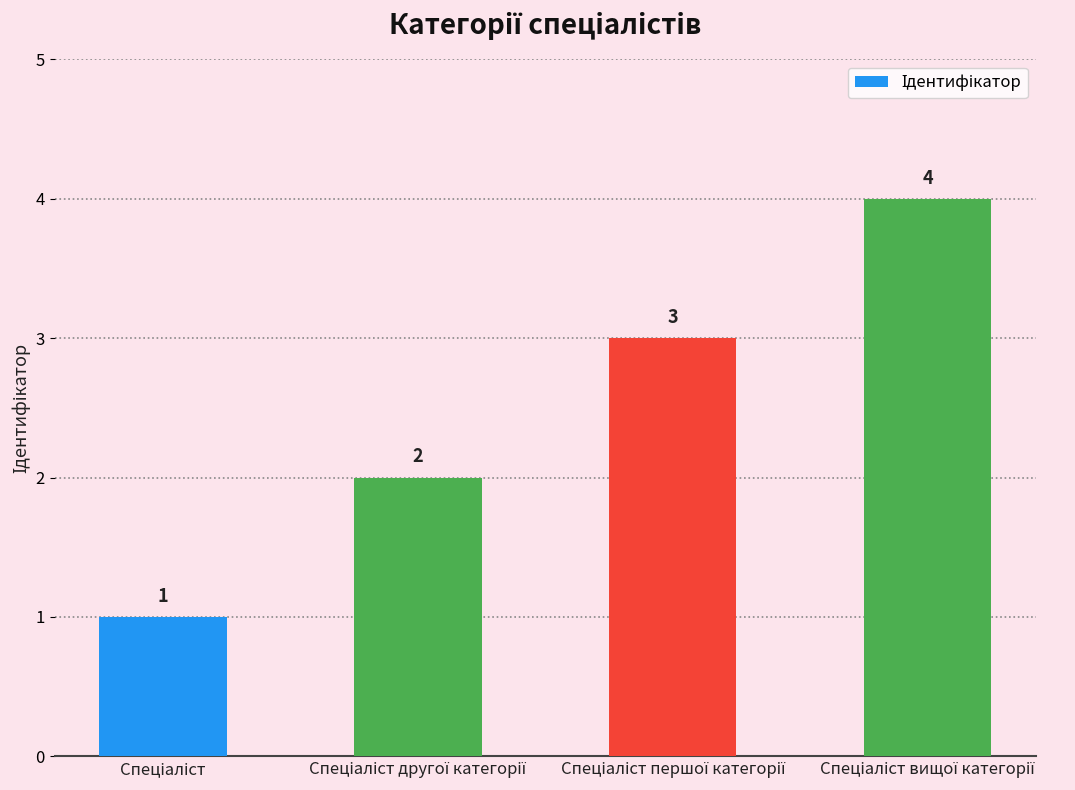

Are the bars horizontal?

No